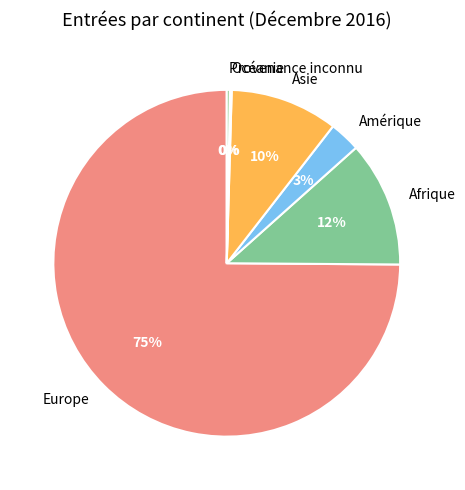

Which slice is the largest?

Europe